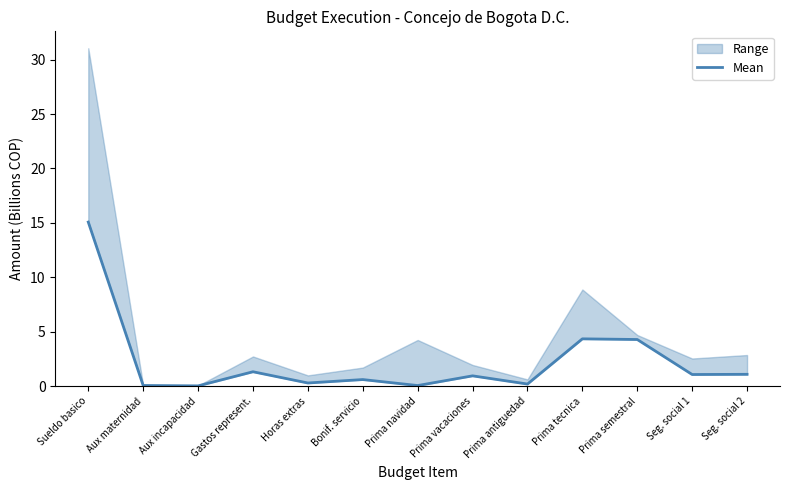

Read the value at Bonif. servicio.

0.6